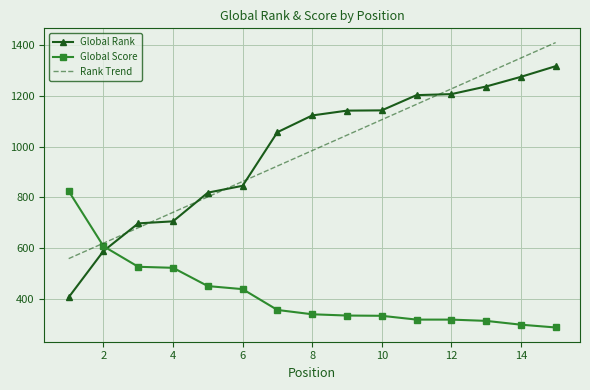

What is the maximum value shown in the chart?

1410.0